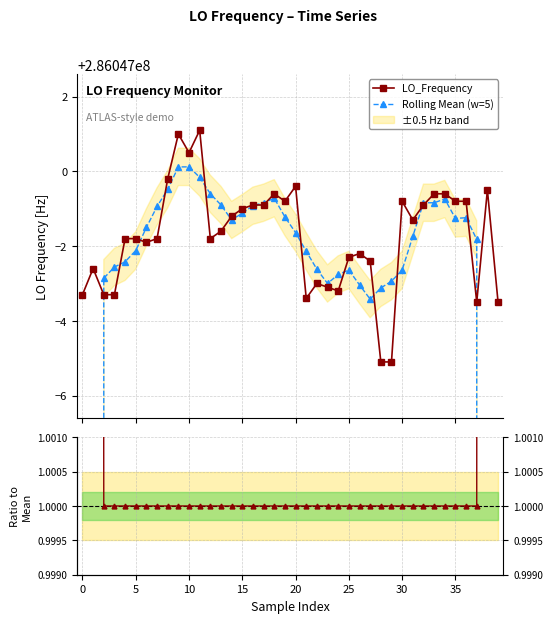

True or false: Rolling Mean (w=5) and Ratio to mean cross at least once.

False